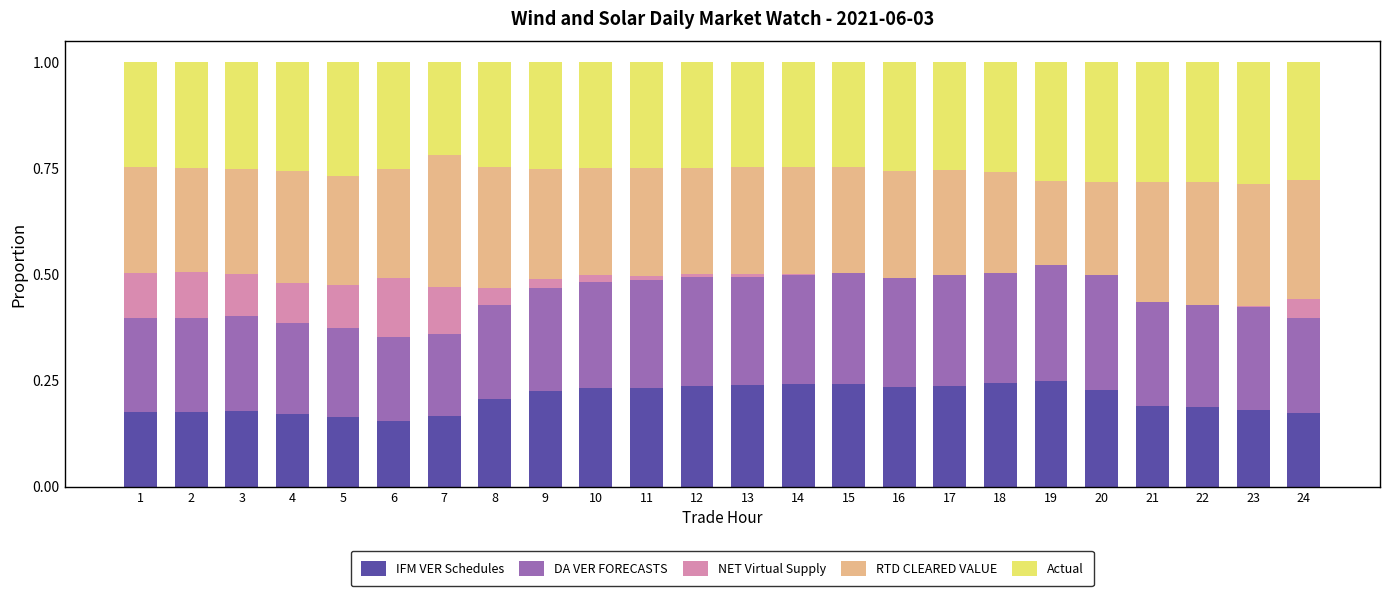

At which category is the sum across all series the highest?

17